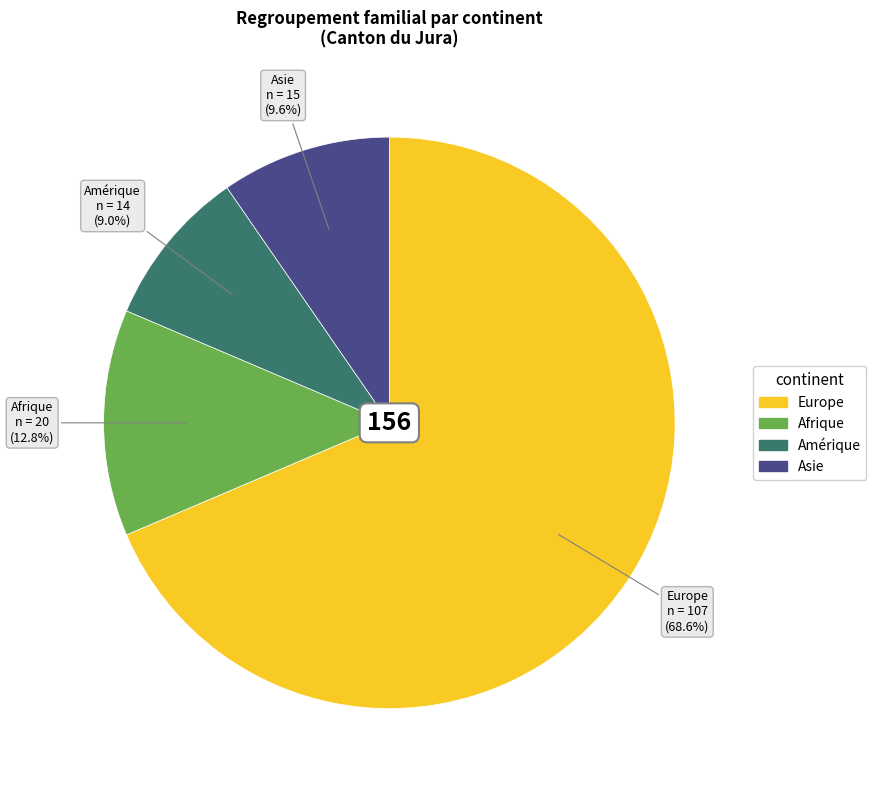

How much of the chart is everything except Afrique?

87.2%